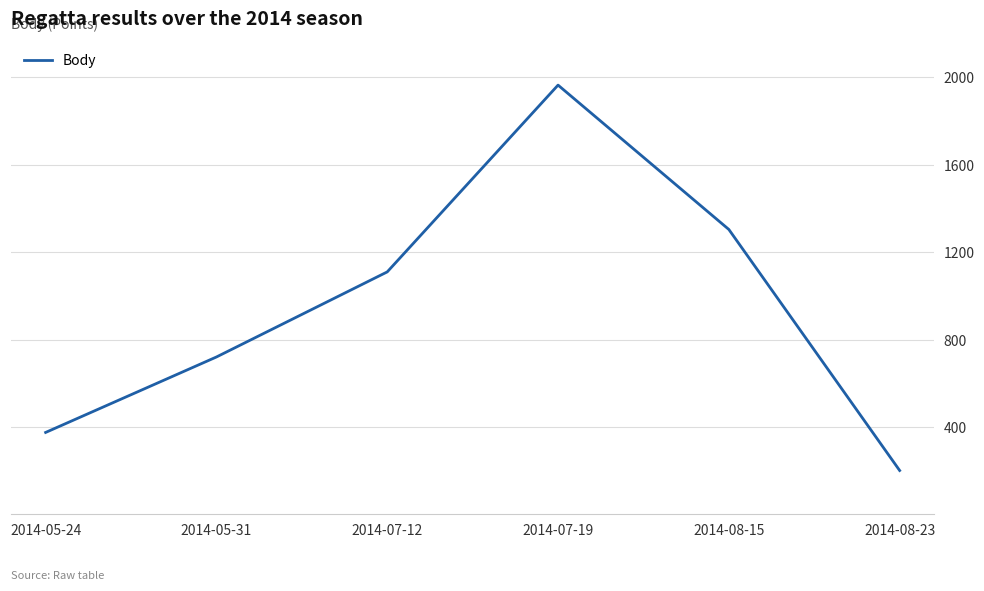

Which has a higher value, 2014-08-23 or 2014-07-19?

2014-07-19